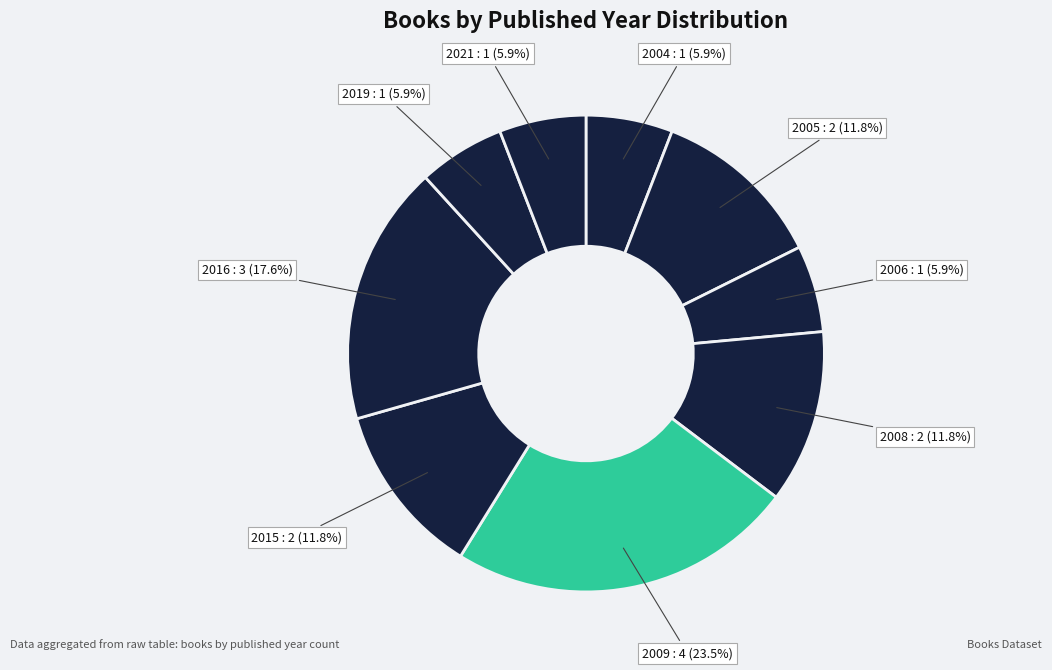

How many segments does this pie chart have?

9